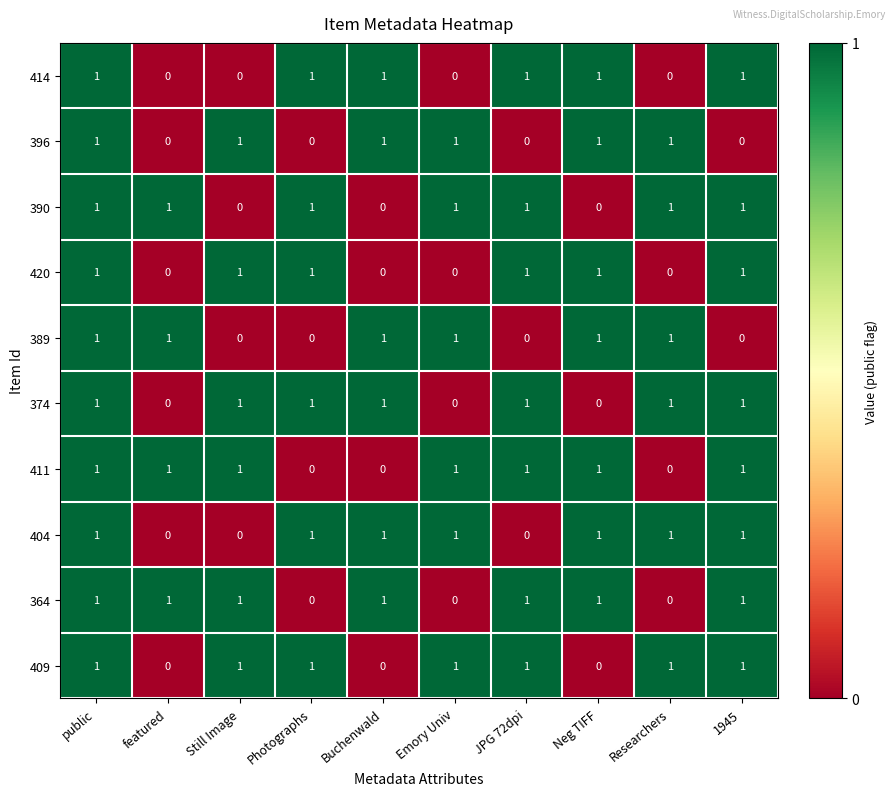

What is the total value across all series at Emory Univ?

6